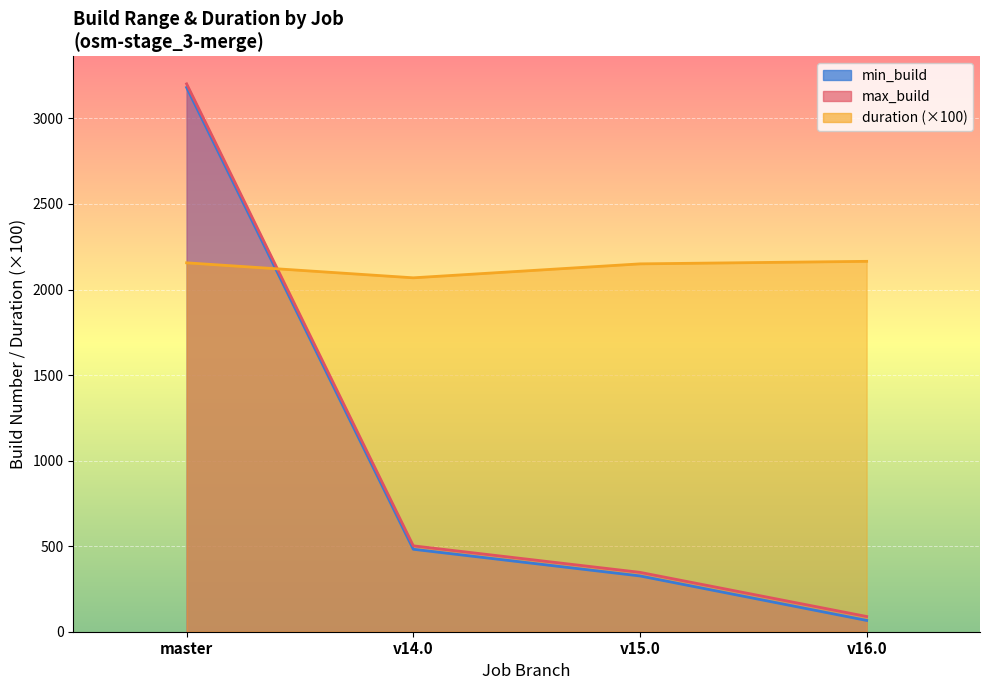

What is the label of the 1st point from the right?

v16.0